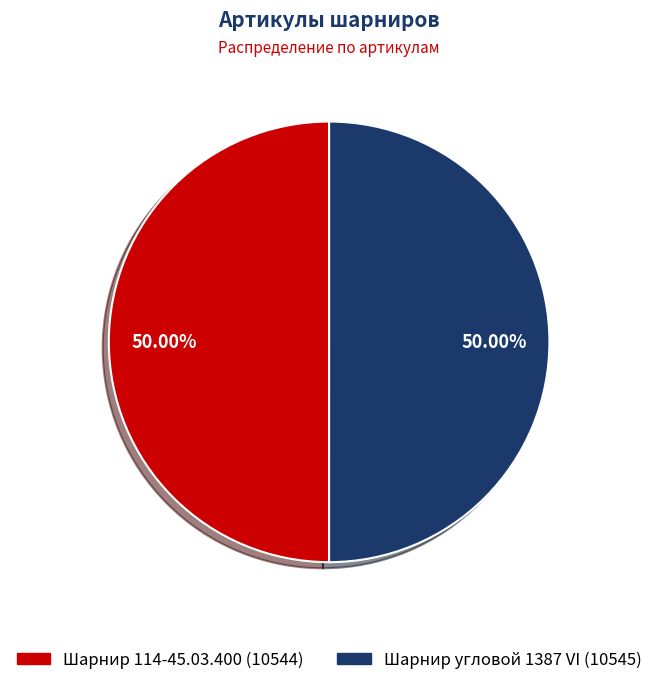

Combined, do Шарнир угловой 1387 VI and Шарнир 114-45.03.400 account for over 50%?

Yes